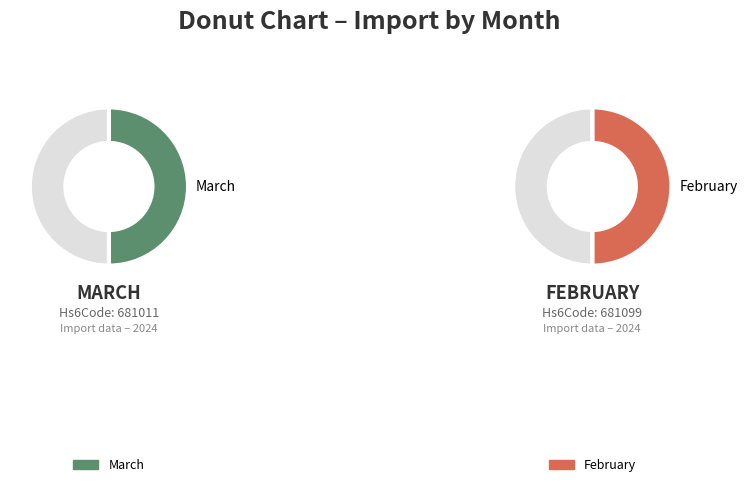

Count the number of slices in the pie.

2